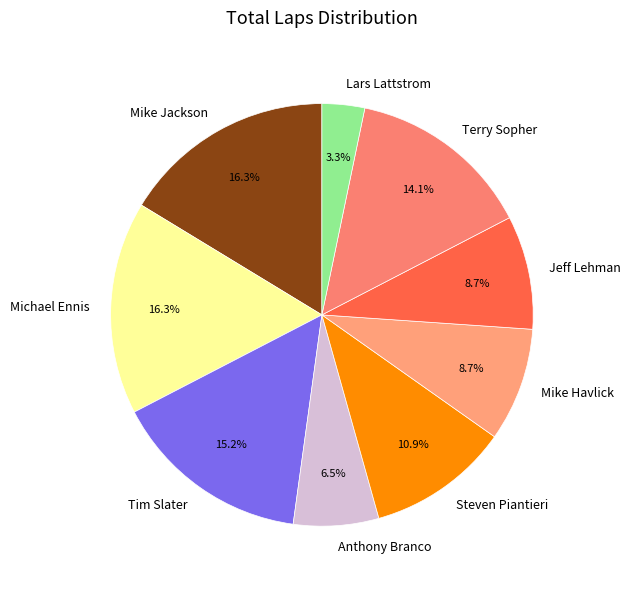

Count the number of slices in the pie.

9